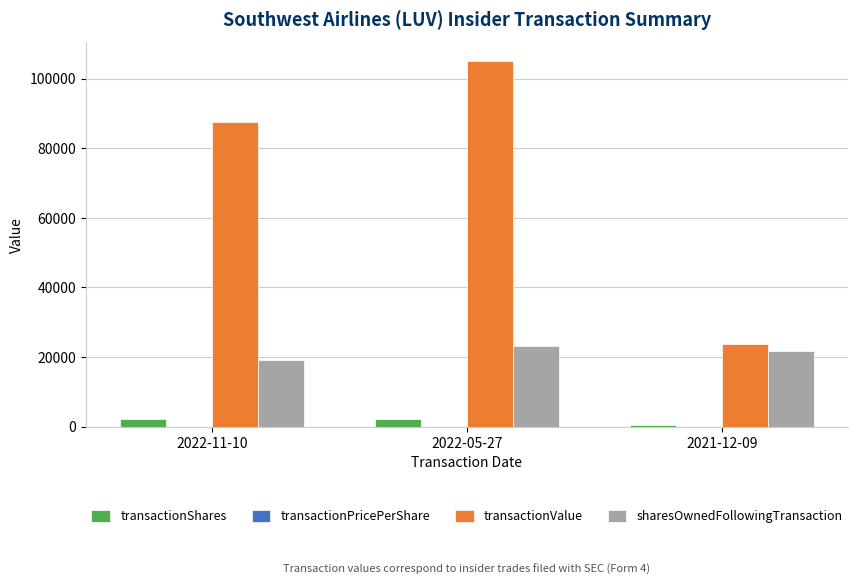

The value of transactionShares at 2022-05-27 is 2300.0. True or false?

True